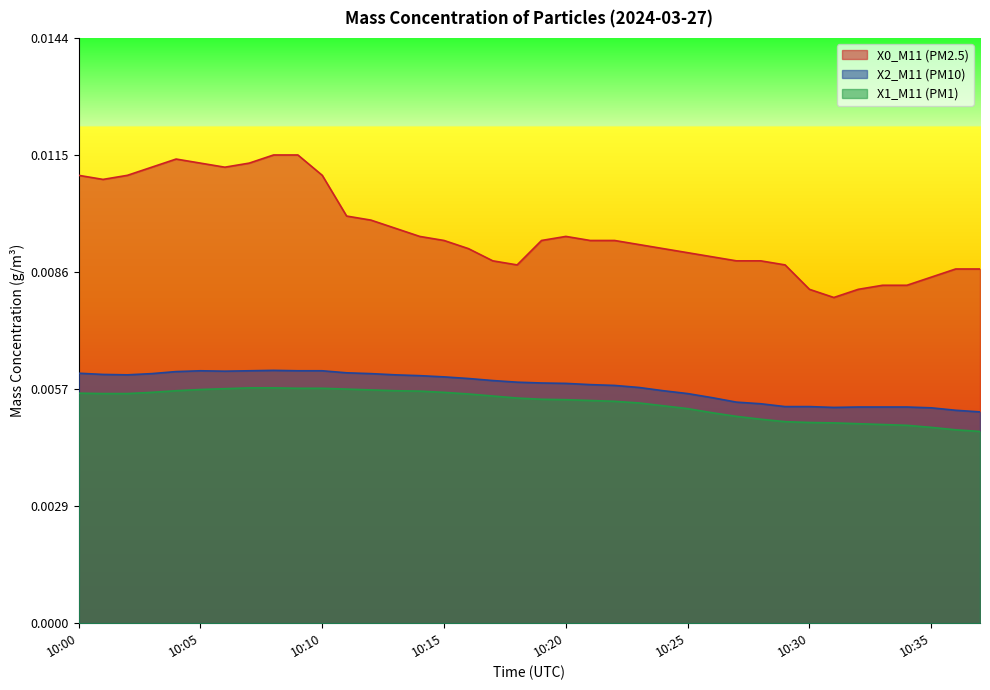

True or false: X2_M11 (PM10) and X1_M11 (PM1) intersect in this chart.

False